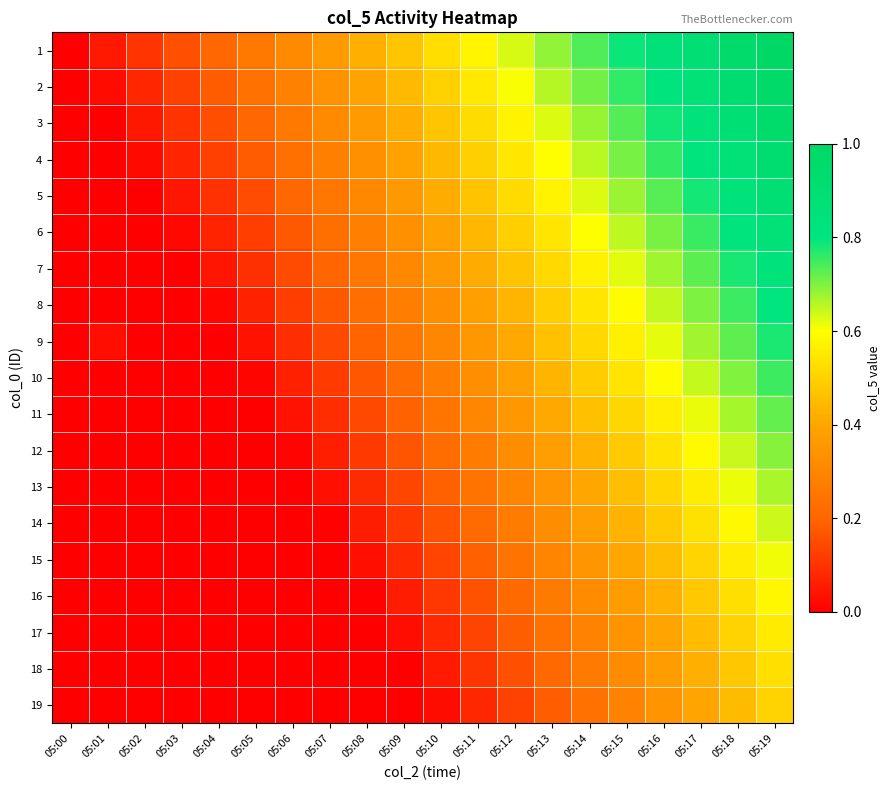

How many data points does each series have?

20